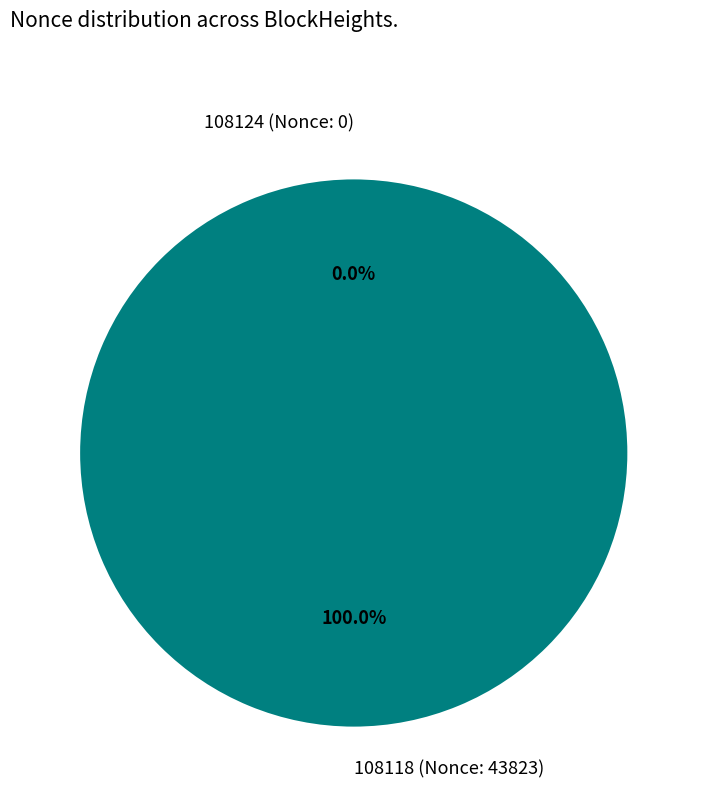

Rank the categories by value from highest to lowest.

108118 (Nonce: 43823), 108124 (Nonce: 0)